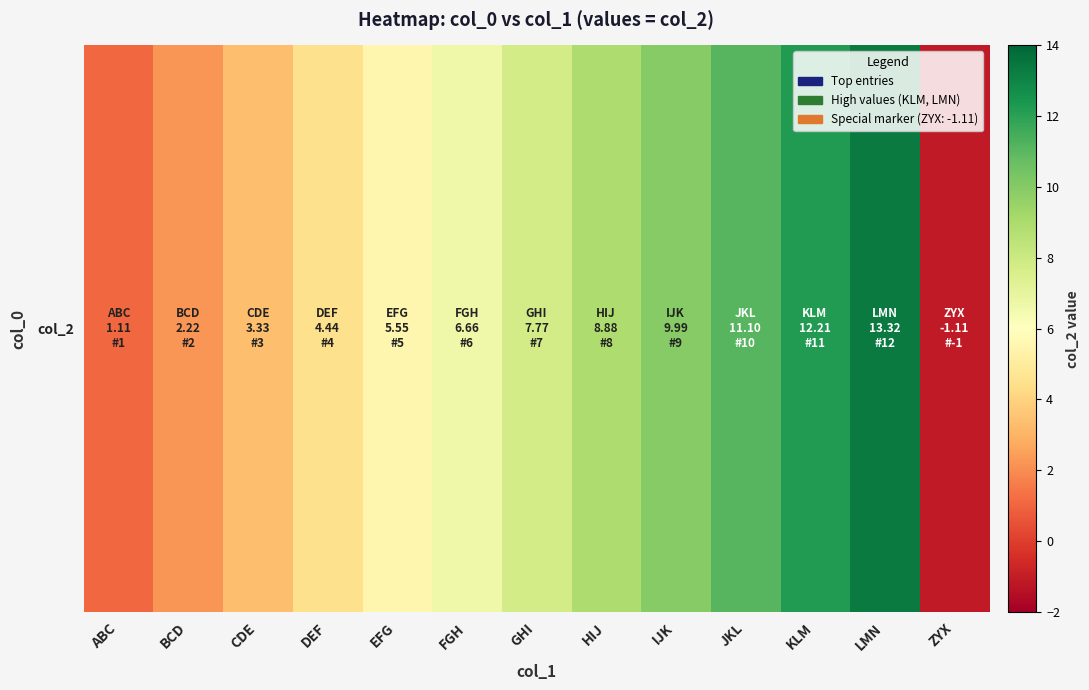

Read the value at DEF.

4.4